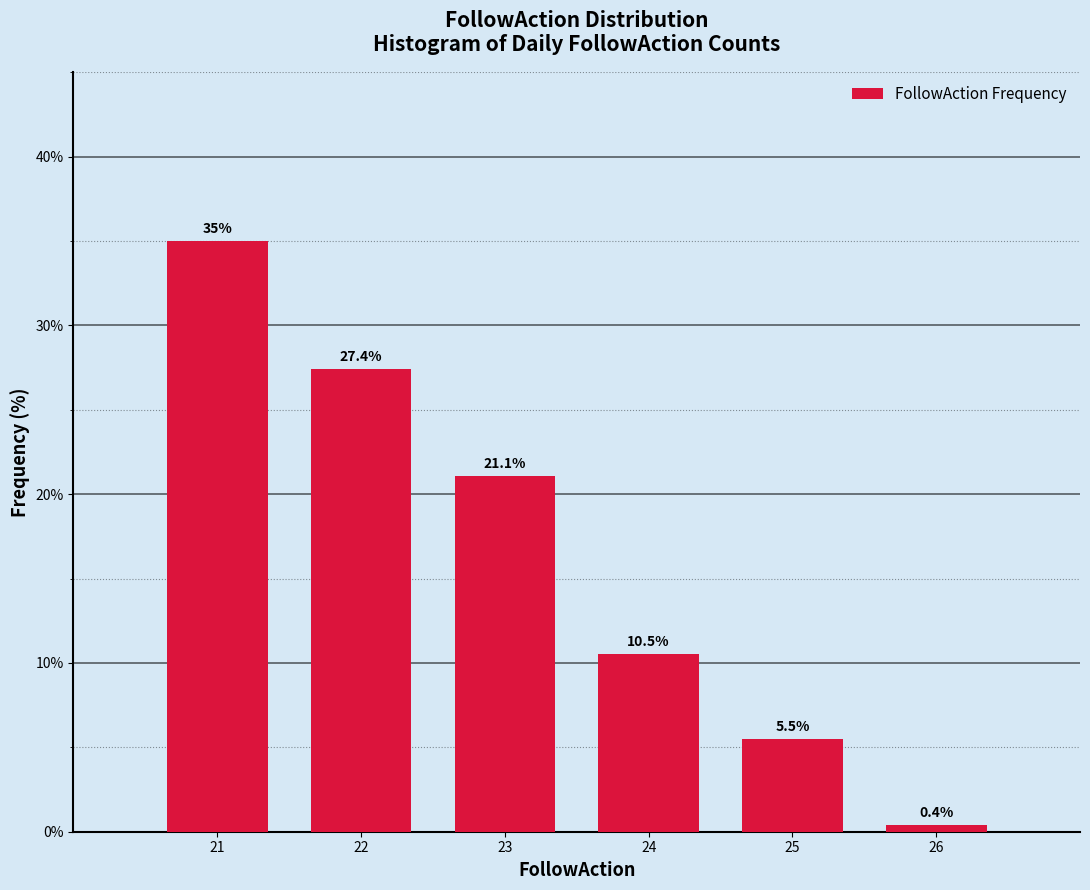

Reading right to left, extract all data points from this chart.

26=0.4	25=5.5	24=10.5	23=21.1	22=27.4	21=35.0